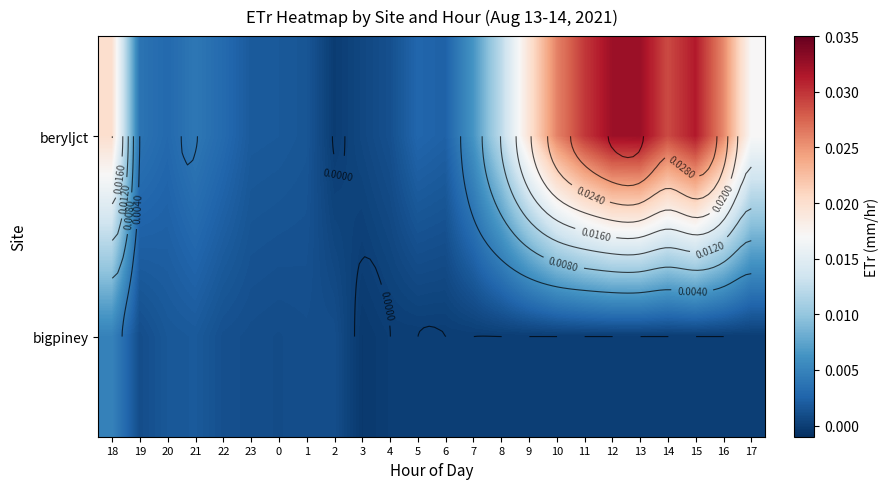

Which series has the largest total across all categories?

beryljct